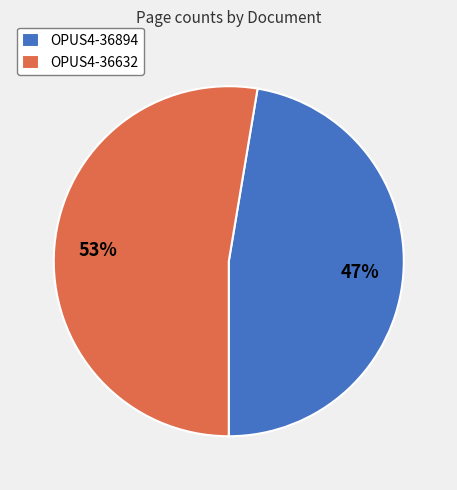

The OPUS4-36894 slice represents 58% of the pie. True or false?

False